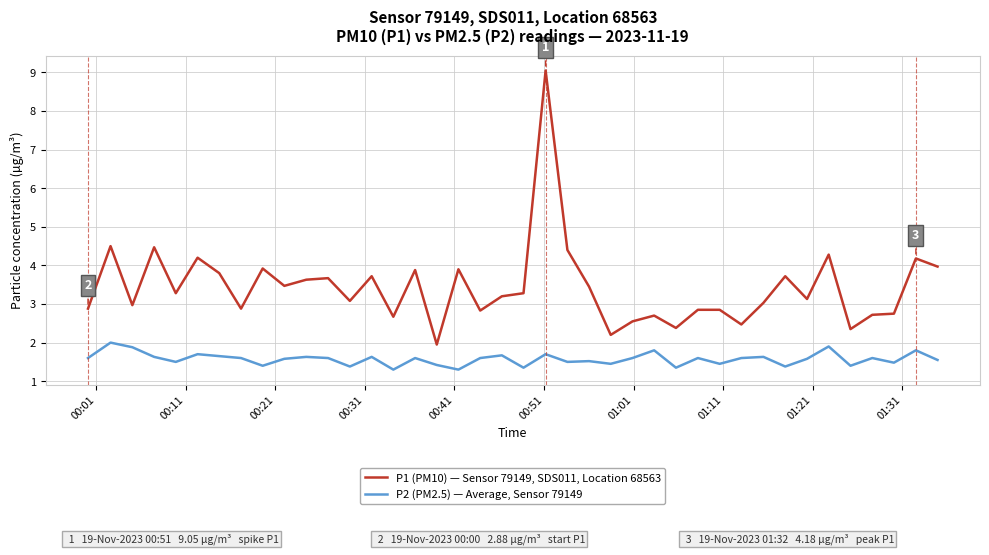

Rank the series by their average value, from lowest to highest.

P2 (PM2.5) — Average, Sensor 79149, P1 (PM10) — Sensor 79149, SDS011, Location 68563